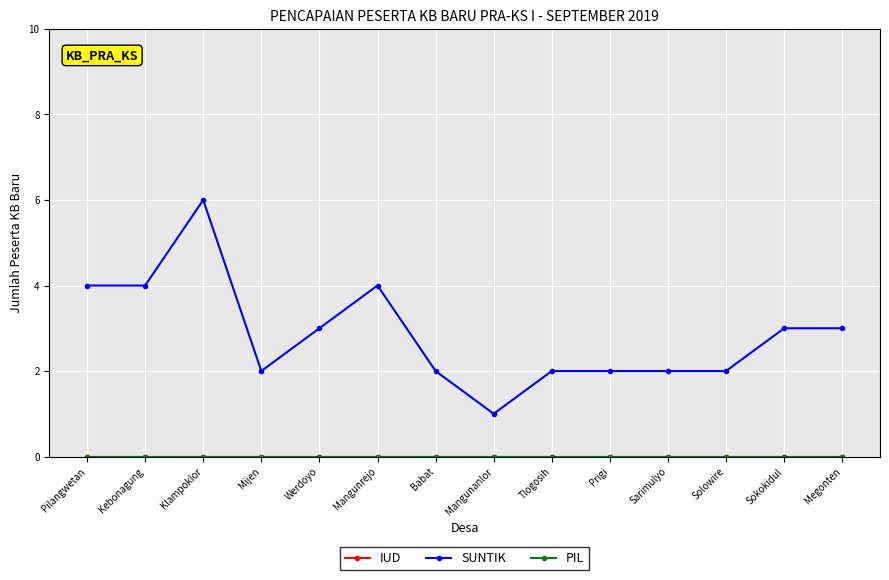

Reading left to right, what are all the values shown in this chart?

IUD: Pilangwetan=0	Kebonagung=0	Klampoklor=0	Mijen=0	Werdoyo=0	Mangunrejo=0	Babat=0	Mangunanlor=0	Tlogosih=0	Prigi=0	Sarimulyo=0	Solowire=0	Sokokidul=0	Megonten=0
SUNTIK: Pilangwetan=4	Kebonagung=4	Klampoklor=6	Mijen=2	Werdoyo=3	Mangunrejo=4	Babat=2	Mangunanlor=1	Tlogosih=2	Prigi=2	Sarimulyo=2	Solowire=2	Sokokidul=3	Megonten=3
PIL: Pilangwetan=0	Kebonagung=0	Klampoklor=0	Mijen=0	Werdoyo=0	Mangunrejo=0	Babat=0	Mangunanlor=0	Tlogosih=0	Prigi=0	Sarimulyo=0	Solowire=0	Sokokidul=0	Megonten=0